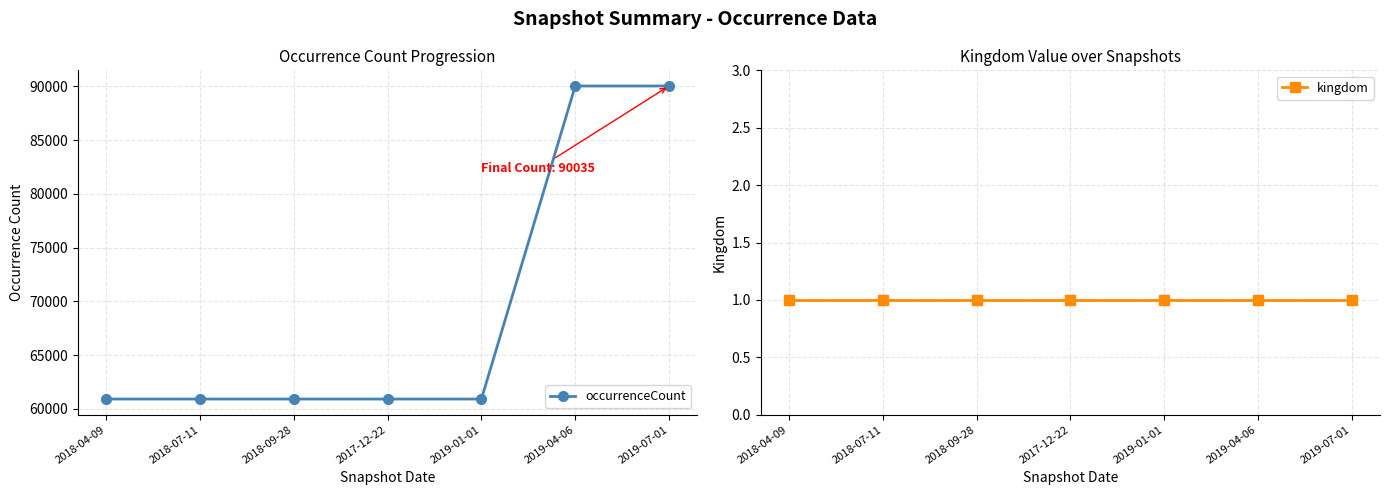

Which series has the largest total across all categories?

occurrenceCount